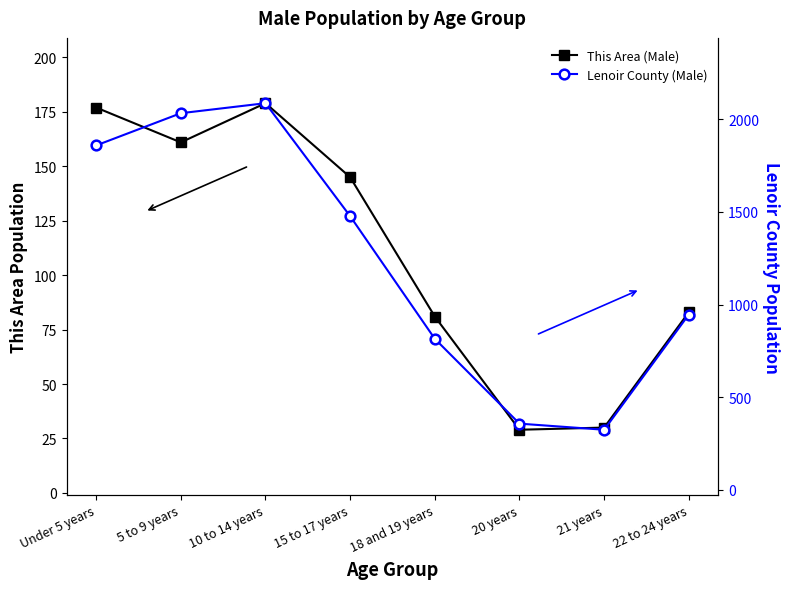

At which label is This Area (Male) closest to 104?

22 to 24 years